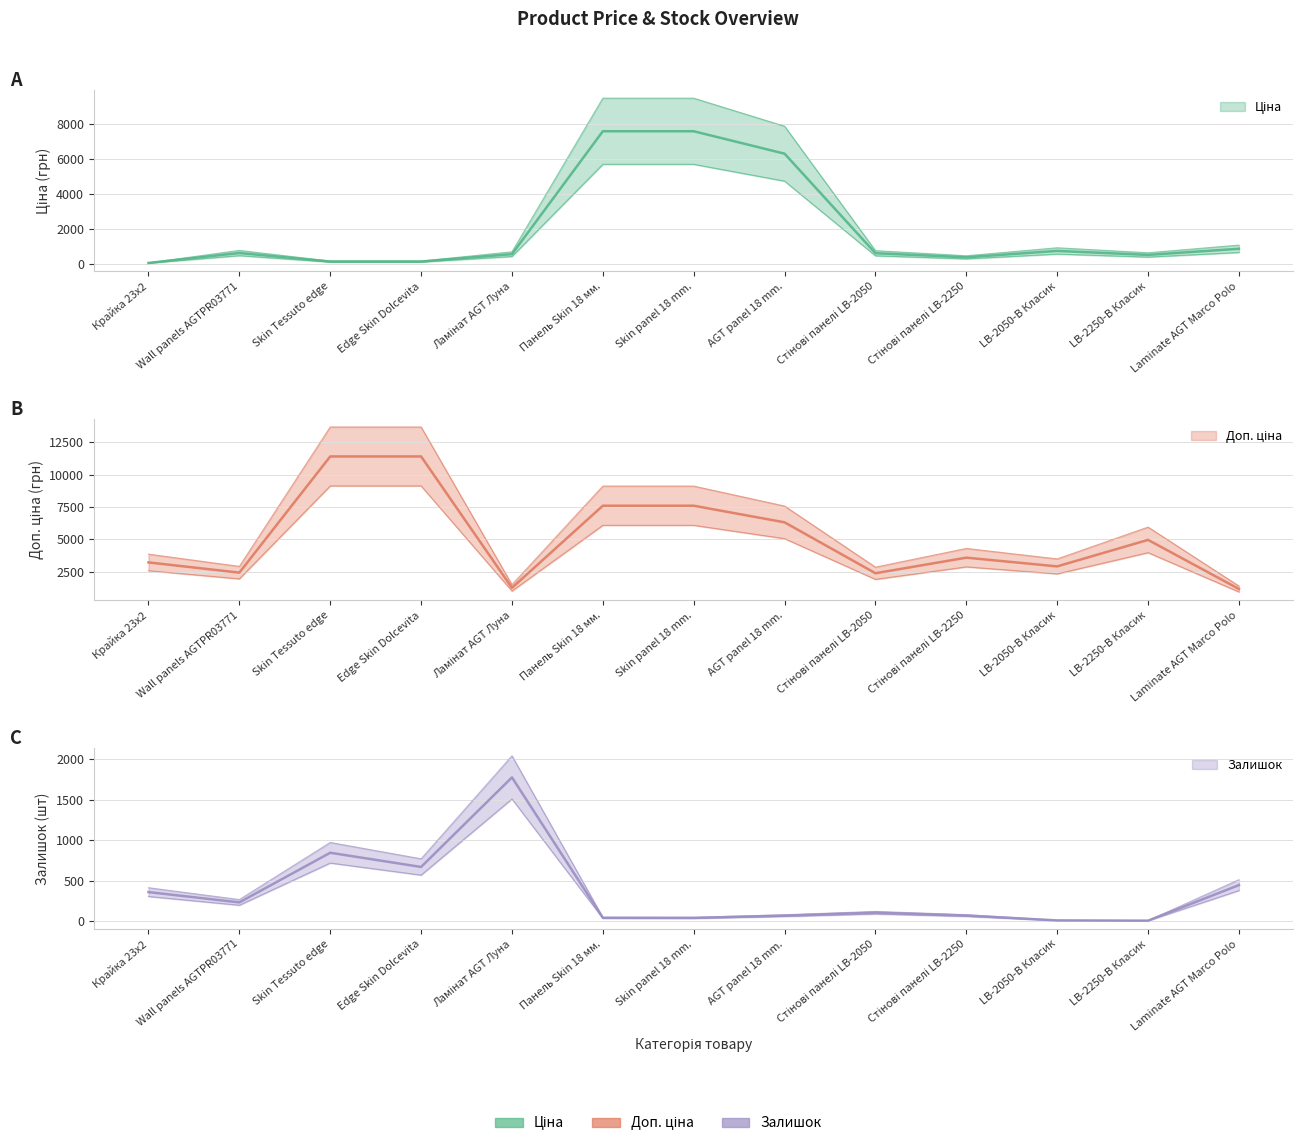

What is the maximum value for Залишок?

1774.0